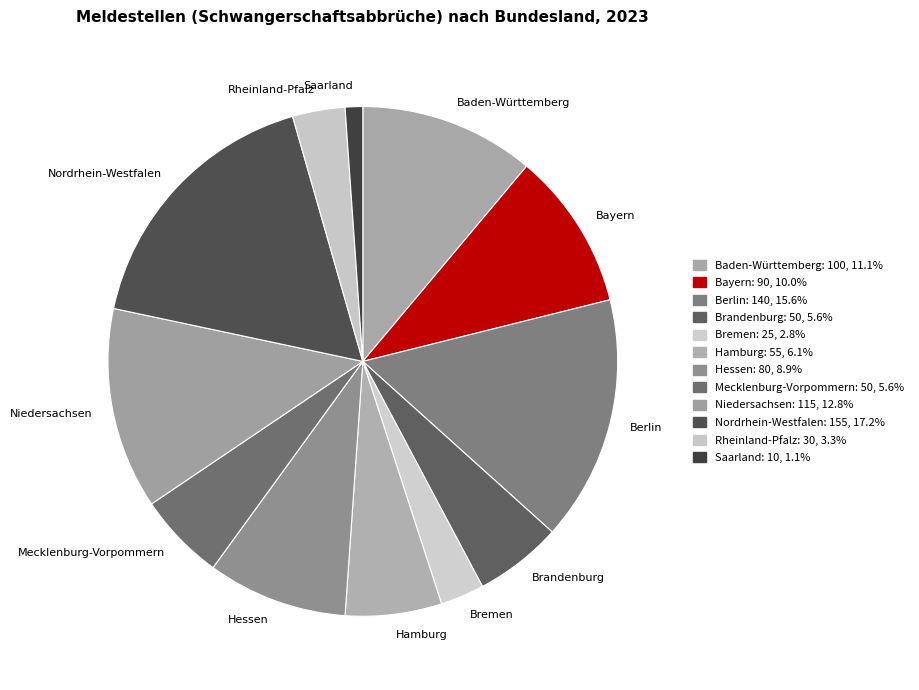

Is there a majority slice in this chart?

No